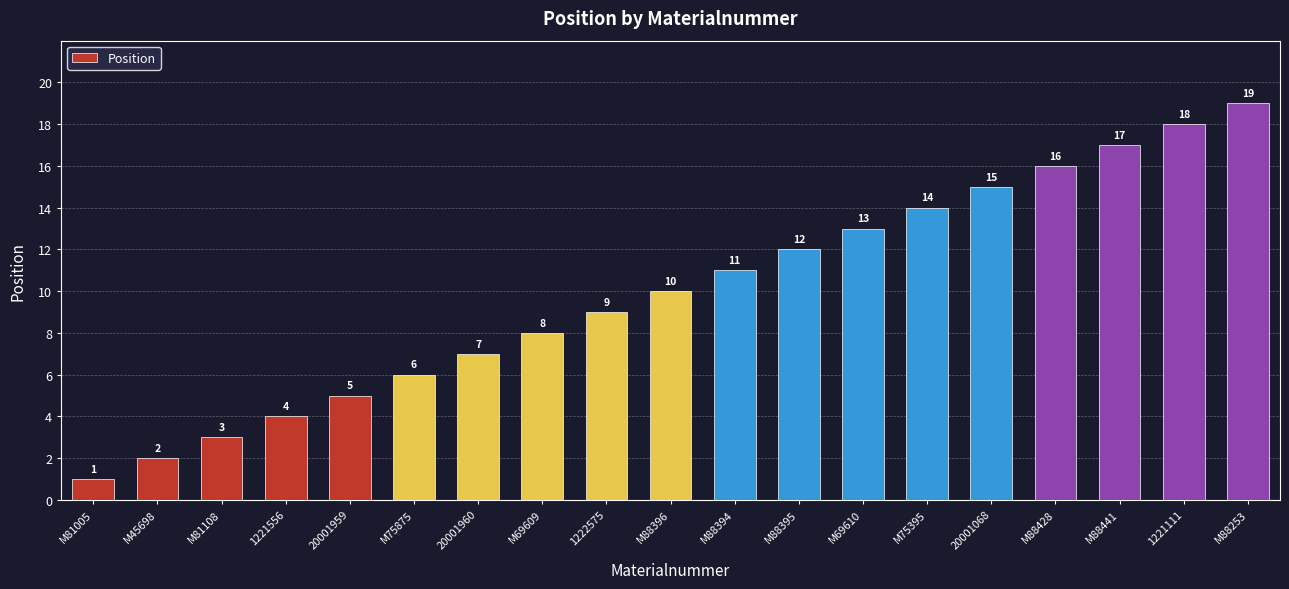

List the labels in order of value, largest first.

M88253, 1221111, M88441, M88428, 20001068, M75395, M69610, M88395, M88394, M88396, 1222575, M69609, 20001960, M75875, 20001959, 1221556, M81108, M45698, M81005